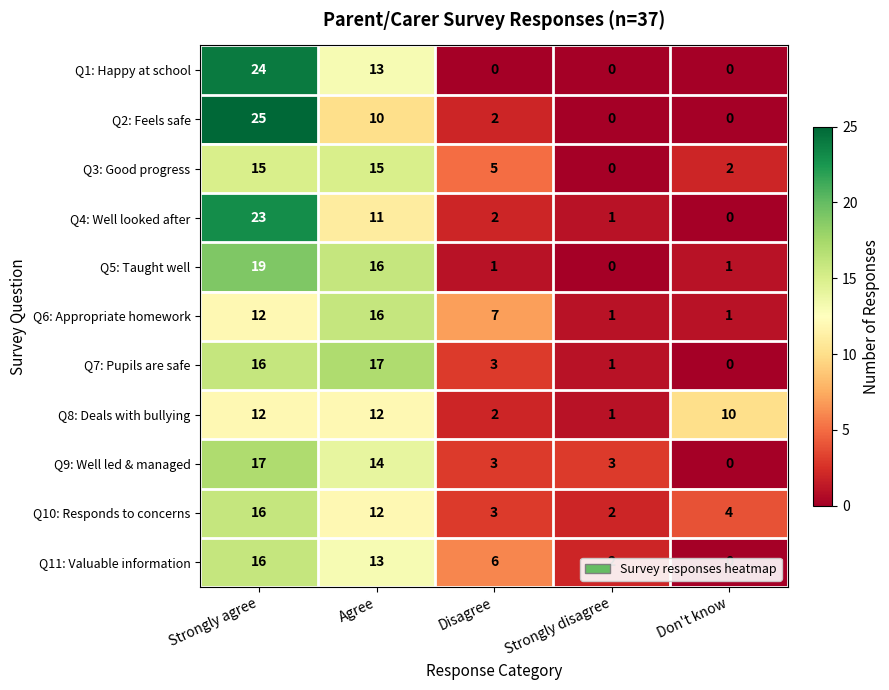

What is the difference between the highest and lowest values at Strongly agree?

13